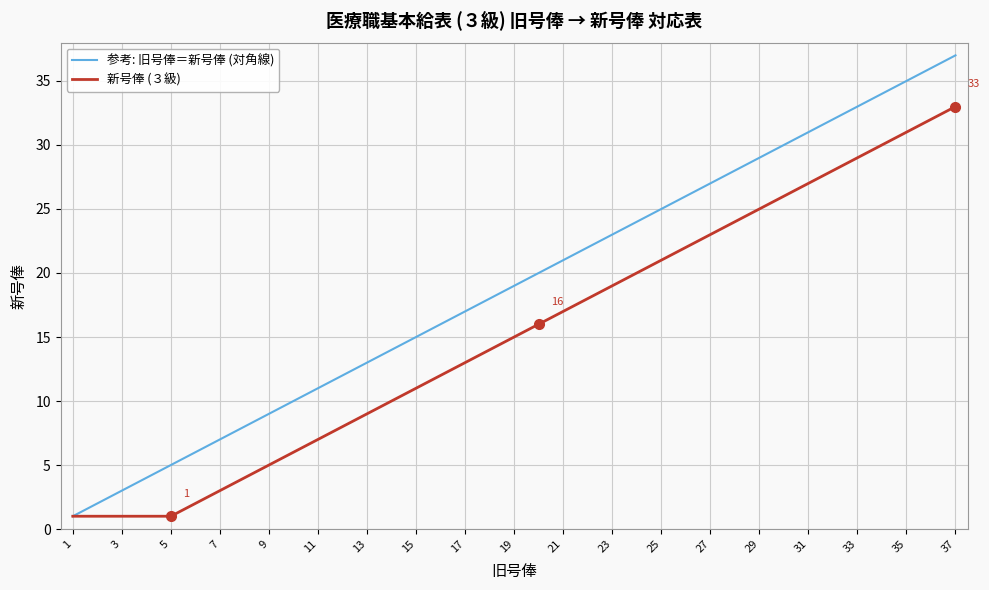

Which series has the largest total across all categories?

参考: 旧号俸＝新号俸 (対角線)